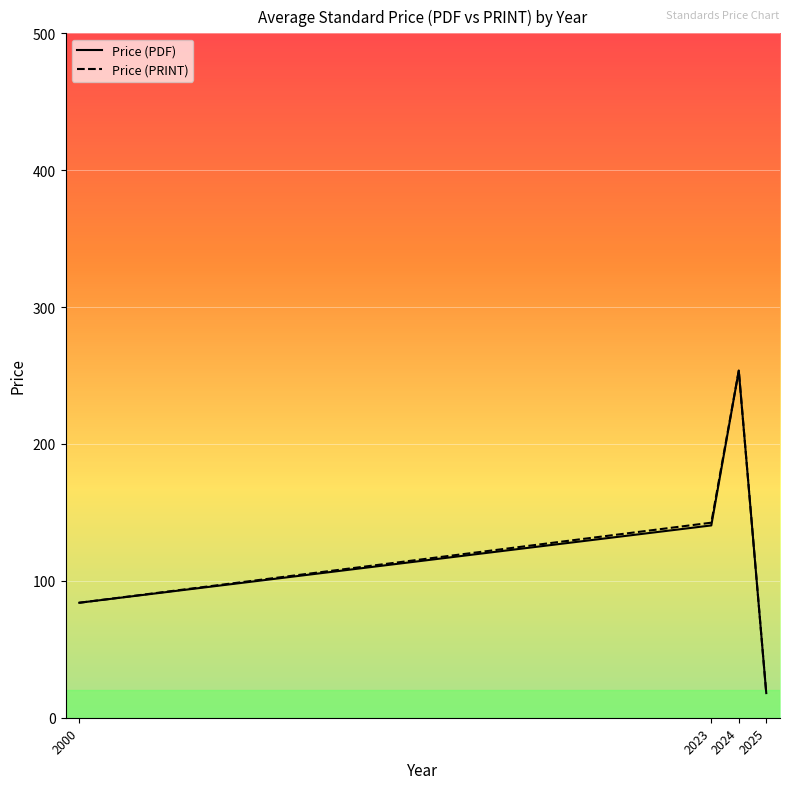

List the labels in order of Price (PDF) value, smallest first.

2025, 2000, 2023, 2024